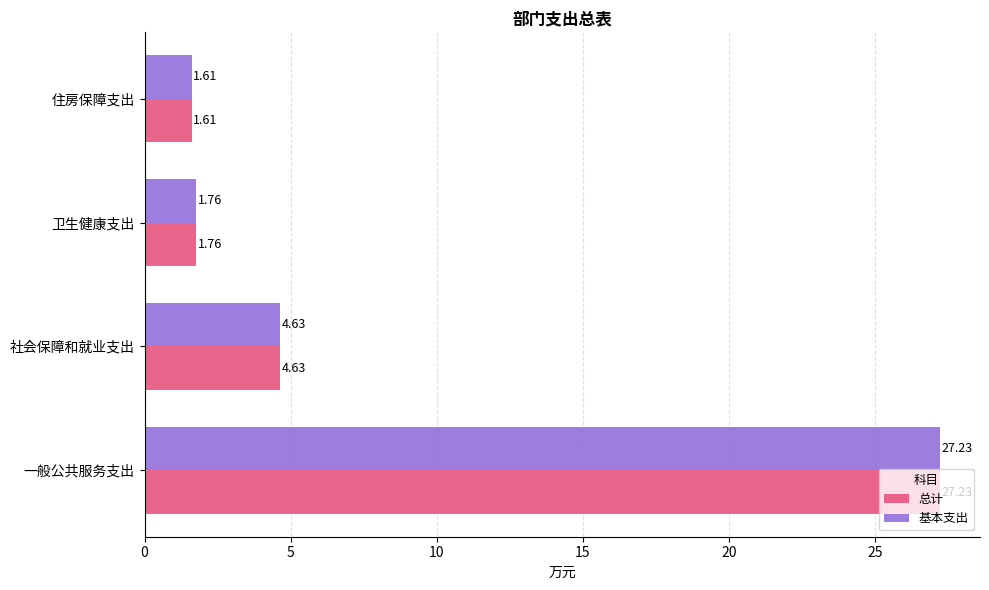

What is the difference between the 基本支出 values at 卫生健康支出 and 一般公共服务支出?

25.5